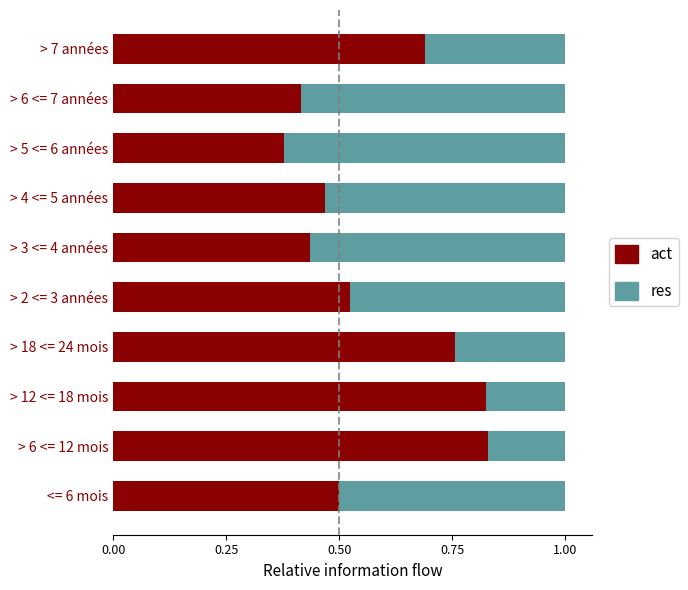

Count the act values in the range 0 to 1.

10